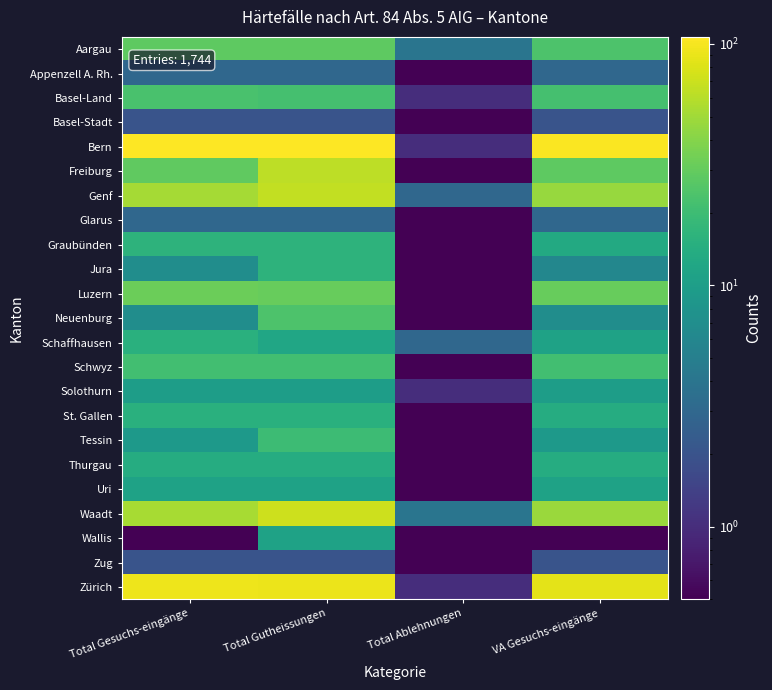

Reading left to right, what are all the values shown in this chart?

Aargau: Total Gesuchs-eingänge=28.0	Total Gutheissungen=28.0	Total Ablehnungen=4.0	VA Gesuchs-eingänge=24.0
Appenzell A. Rh.: Total Gesuchs-eingänge=3.0	Total Gutheissungen=3.0	Total Ablehnungen=0.5	VA Gesuchs-eingänge=3.0
Basel-Land: Total Gesuchs-eingänge=23.0	Total Gutheissungen=22.0	Total Ablehnungen=1.0	VA Gesuchs-eingänge=22.0
Basel-Stadt: Total Gesuchs-eingänge=2.0	Total Gutheissungen=2.0	Total Ablehnungen=0.5	VA Gesuchs-eingänge=2.0
Bern: Total Gesuchs-eingänge=107.0	Total Gutheissungen=107.0	Total Ablehnungen=1.0	VA Gesuchs-eingänge=103.0
Freiburg: Total Gesuchs-eingänge=29.0	Total Gutheissungen=63.0	Total Ablehnungen=0.5	VA Gesuchs-eingänge=28.0
Genf: Total Gesuchs-eingänge=52.0	Total Gutheissungen=66.0	Total Ablehnungen=3.0	VA Gesuchs-eingänge=47.0
Glarus: Total Gesuchs-eingänge=3.0	Total Gutheissungen=3.0	Total Ablehnungen=0.5	VA Gesuchs-eingänge=3.0
Graubünden: Total Gesuchs-eingänge=16.0	Total Gutheissungen=16.0	Total Ablehnungen=0.5	VA Gesuchs-eingänge=13.0
Jura: Total Gesuchs-eingänge=7.0	Total Gutheissungen=16.0	Total Ablehnungen=0.5	VA Gesuchs-eingänge=6.0
Luzern: Total Gesuchs-eingänge=32.0	Total Gutheissungen=31.0	Total Ablehnungen=0.5	VA Gesuchs-eingänge=31.0
Neuenburg: Total Gesuchs-eingänge=7.0	Total Gutheissungen=24.0	Total Ablehnungen=0.5	VA Gesuchs-eingänge=7.0
Schaffhausen: Total Gesuchs-eingänge=15.0	Total Gutheissungen=12.0	Total Ablehnungen=3.0	VA Gesuchs-eingänge=11.0
Schwyz: Total Gesuchs-eingänge=21.0	Total Gutheissungen=21.0	Total Ablehnungen=0.5	VA Gesuchs-eingänge=21.0
Solothurn: Total Gesuchs-eingänge=10.0	Total Gutheissungen=10.0	Total Ablehnungen=1.0	VA Gesuchs-eingänge=10.0
St. Gallen: Total Gesuchs-eingänge=15.0	Total Gutheissungen=15.0	Total Ablehnungen=0.5	VA Gesuchs-eingänge=14.0
Tessin: Total Gesuchs-eingänge=9.0	Total Gutheissungen=20.0	Total Ablehnungen=0.5	VA Gesuchs-eingänge=9.0
Thurgau: Total Gesuchs-eingänge=14.0	Total Gutheissungen=14.0	Total Ablehnungen=0.5	VA Gesuchs-eingänge=14.0
Uri: Total Gesuchs-eingänge=11.0	Total Gutheissungen=11.0	Total Ablehnungen=0.5	VA Gesuchs-eingänge=11.0
Waadt: Total Gesuchs-eingänge=53.0	Total Gutheissungen=71.0	Total Ablehnungen=4.0	VA Gesuchs-eingänge=48.0
Wallis: Total Gesuchs-eingänge=0.5	Total Gutheissungen=11.0	Total Ablehnungen=0.5	VA Gesuchs-eingänge=0.5
Zug: Total Gesuchs-eingänge=2.0	Total Gutheissungen=2.0	Total Ablehnungen=0.5	VA Gesuchs-eingänge=2.0
Zürich: Total Gesuchs-eingänge=93.0	Total Gutheissungen=92.0	Total Ablehnungen=1.0	VA Gesuchs-eingänge=85.0